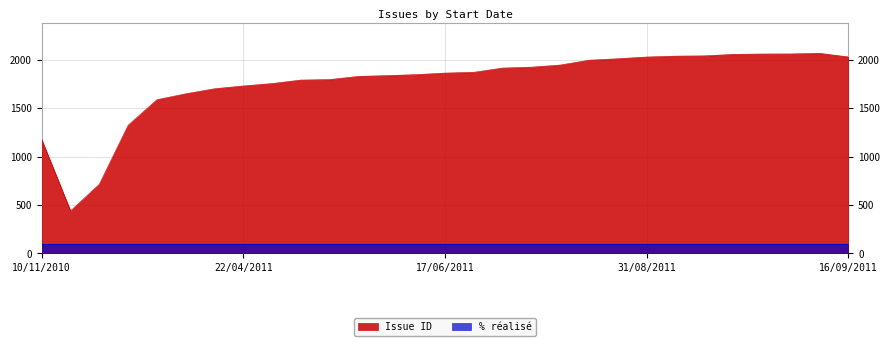

What is the value of the 8th point from the left?

1730